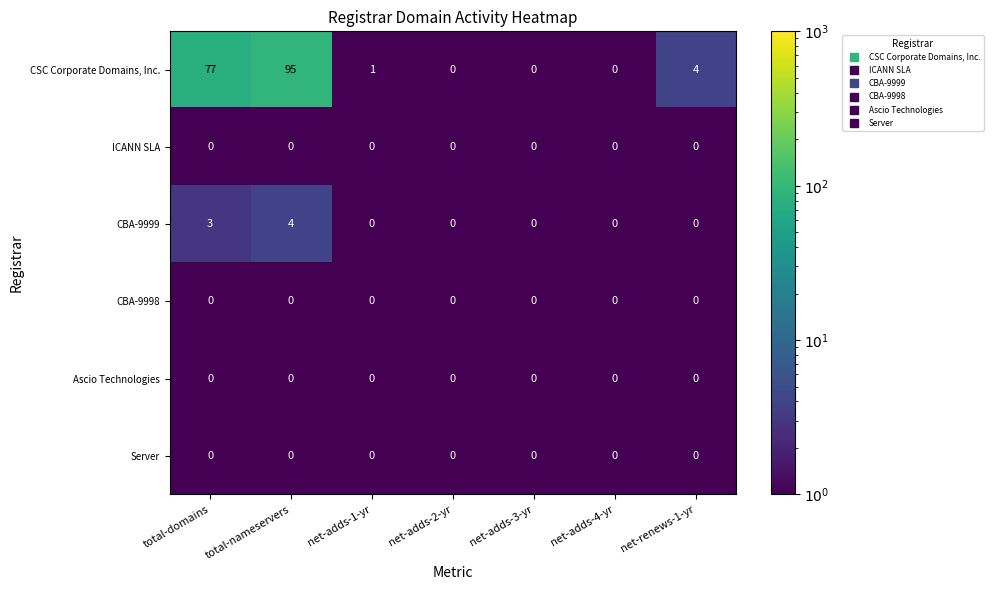

Between net-adds-4-yr and net-renews-1-yr, which series saw the biggest shift?

CSC Corporate Domains, Inc.